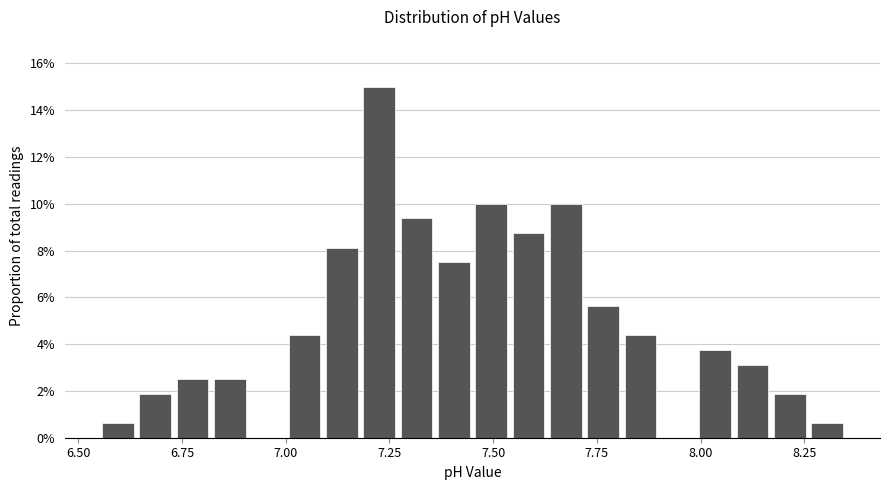

Around what value on the x-axis is the tallest bar? Give the approximate position of its centre, as read against the axis.

7.25